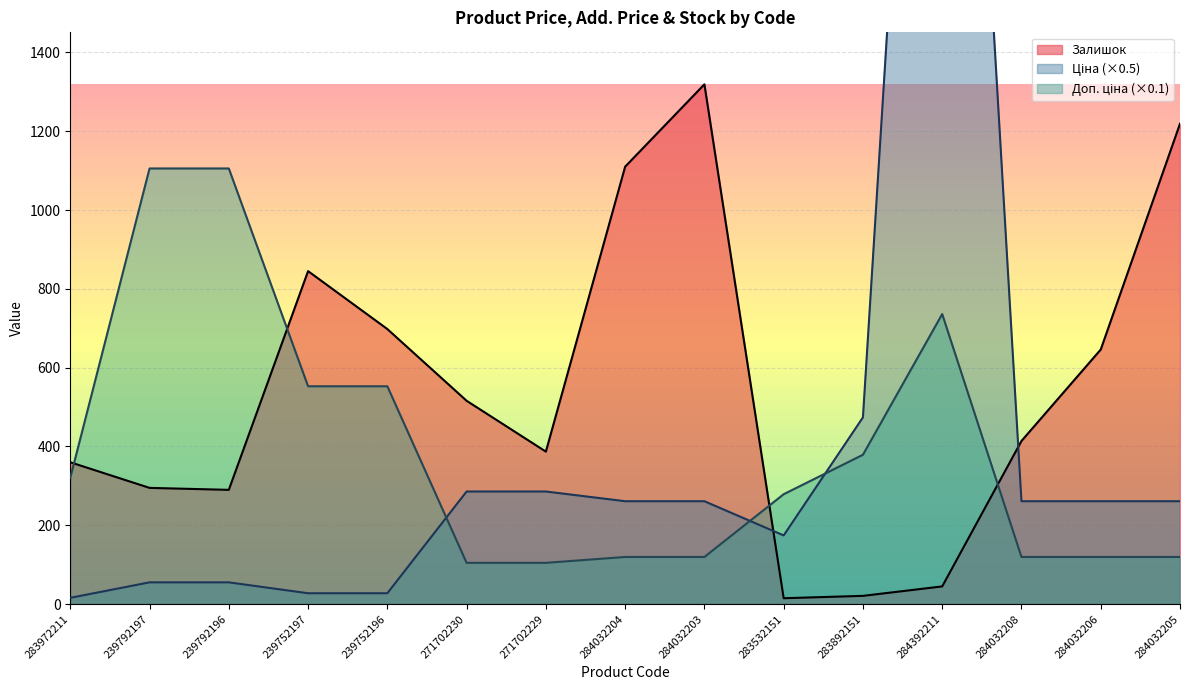

Which series has the widest spread of values?

Ціна